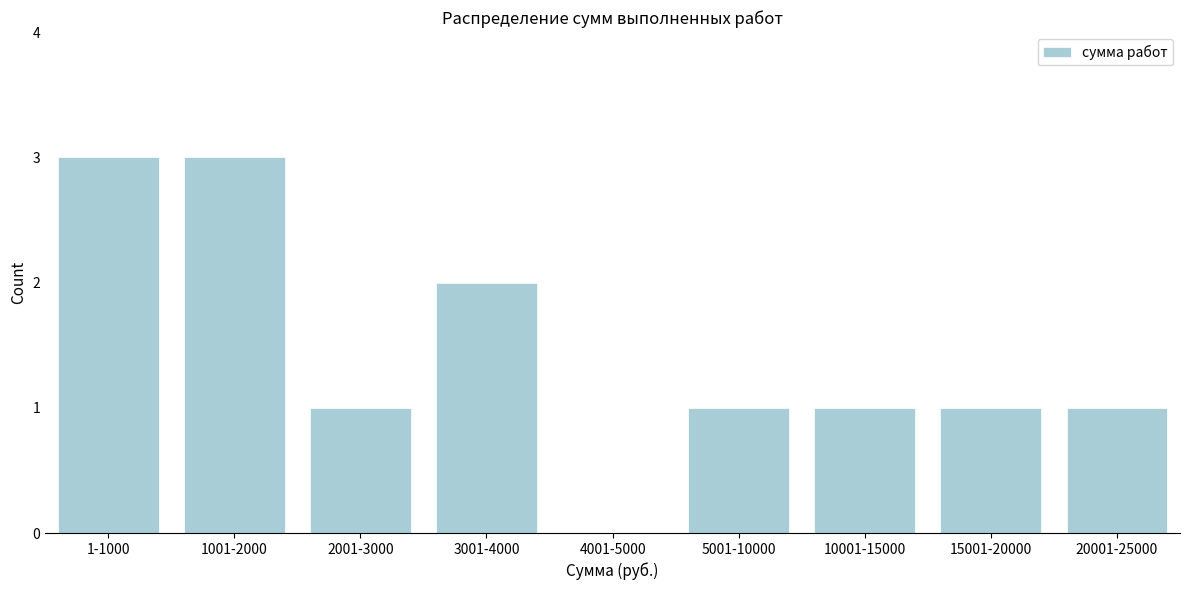

Reading left to right, transcribe all the data shown in this chart.

1-1000=3	1001-2000=3	2001-3000=1	3001-4000=2	4001-5000=0	5001-10000=1	10001-15000=1	15001-20000=1	20001-25000=1